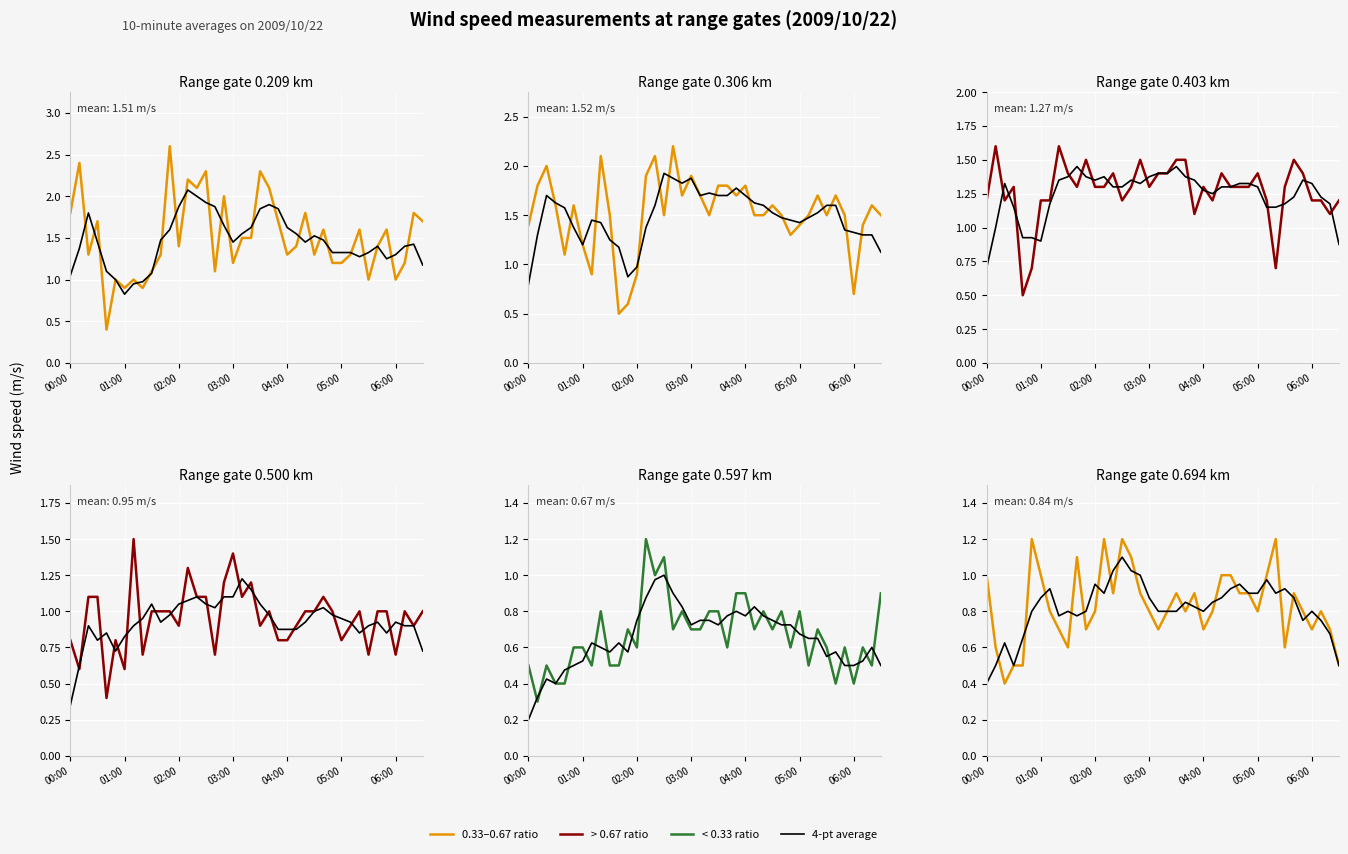

The 0.209 avg series shows 0.7 at 02:00. True or false?

False